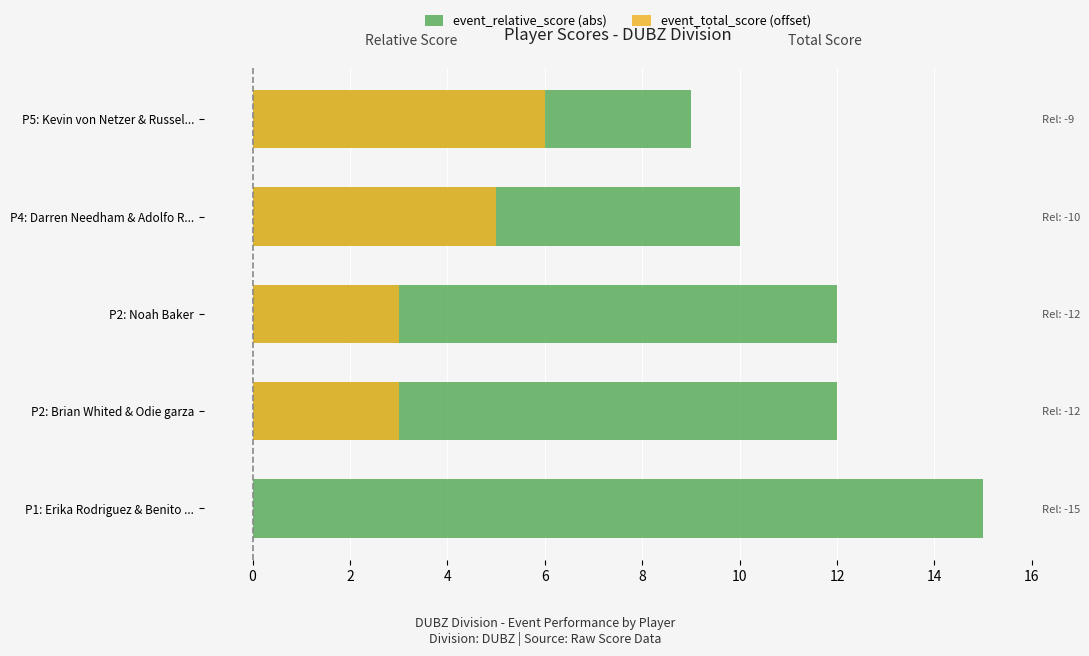

What is the value of the event_total_score (offset) bar at the 2nd from the left?

3